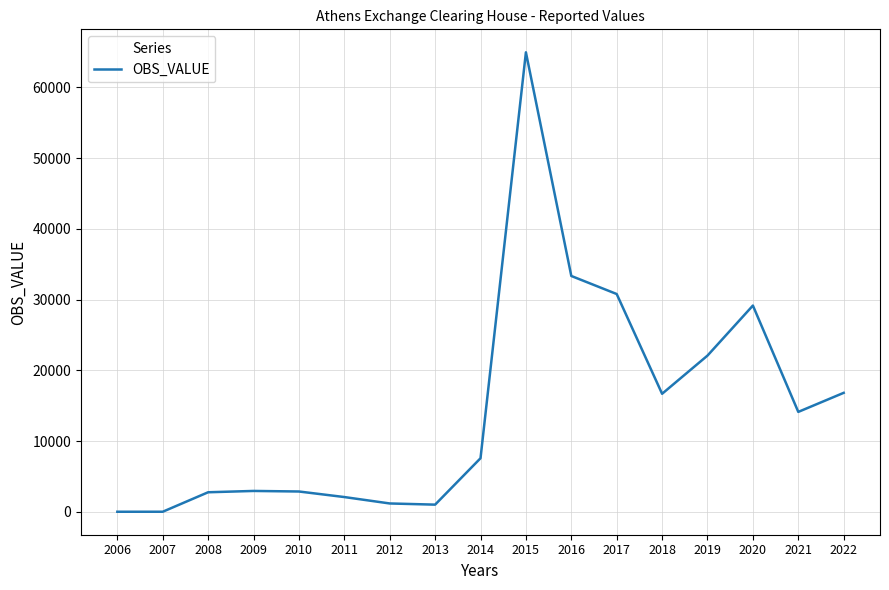

What is the maximum value shown in the chart?

64944.0